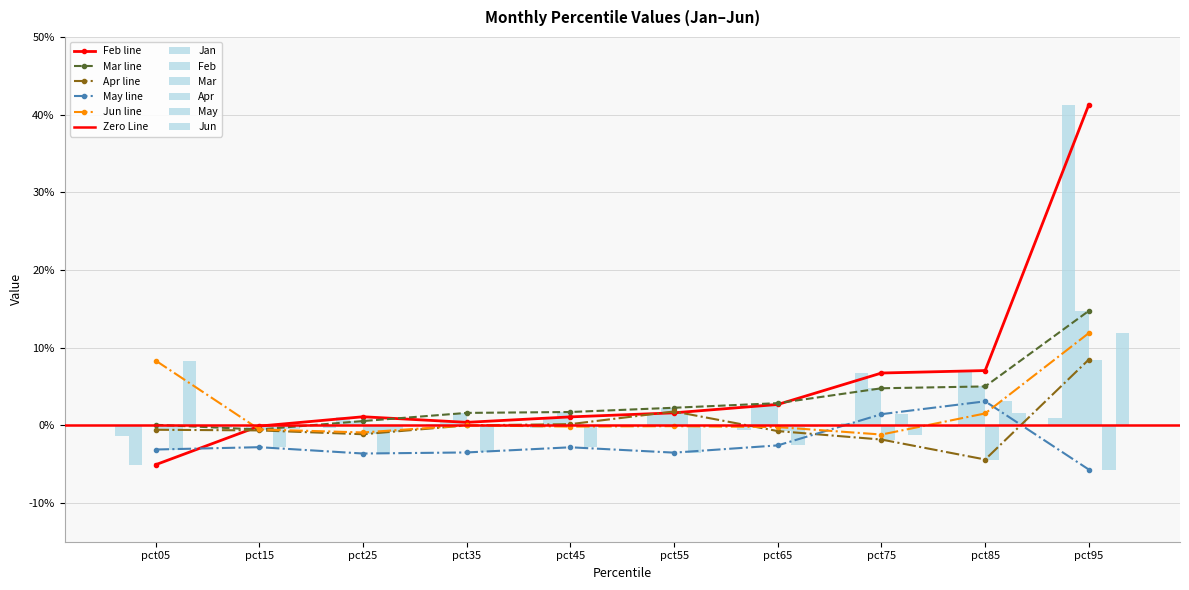

What is the maximum value for Mar?

0.1